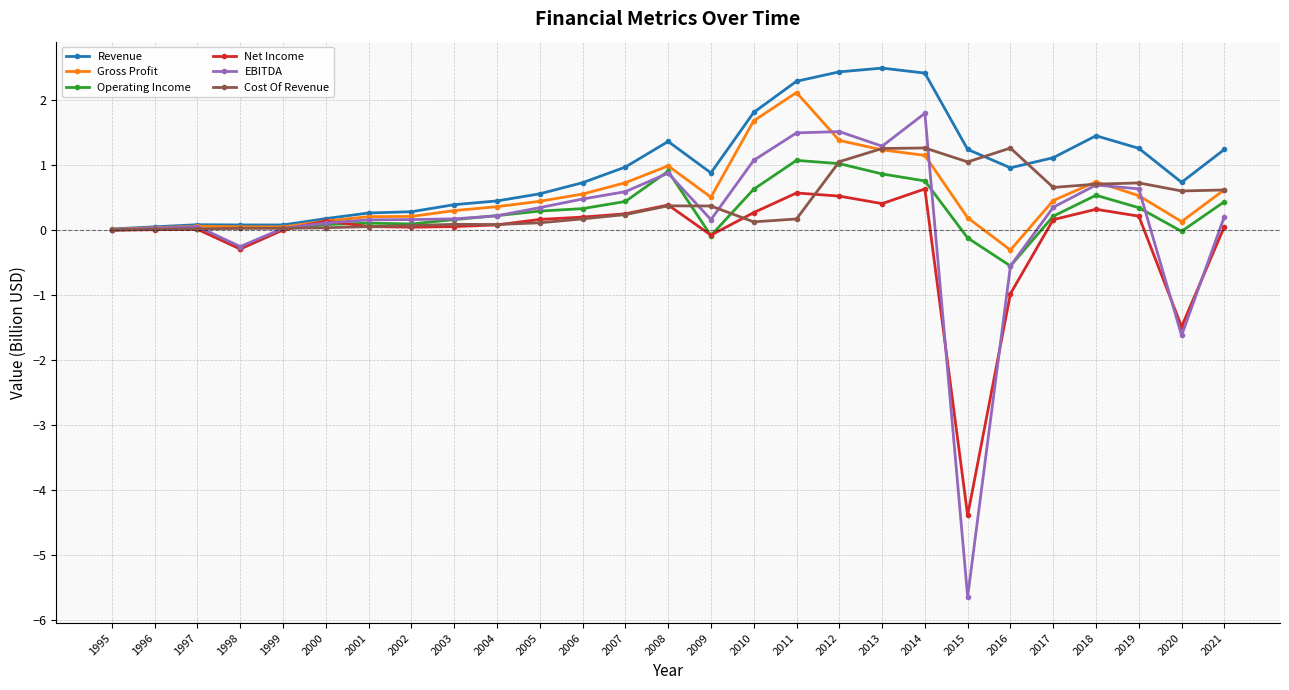

What is the maximum value shown in the chart?

2.5